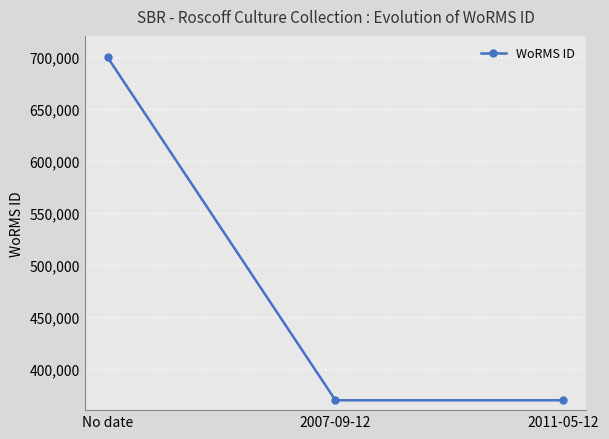

What is the average value?

479460